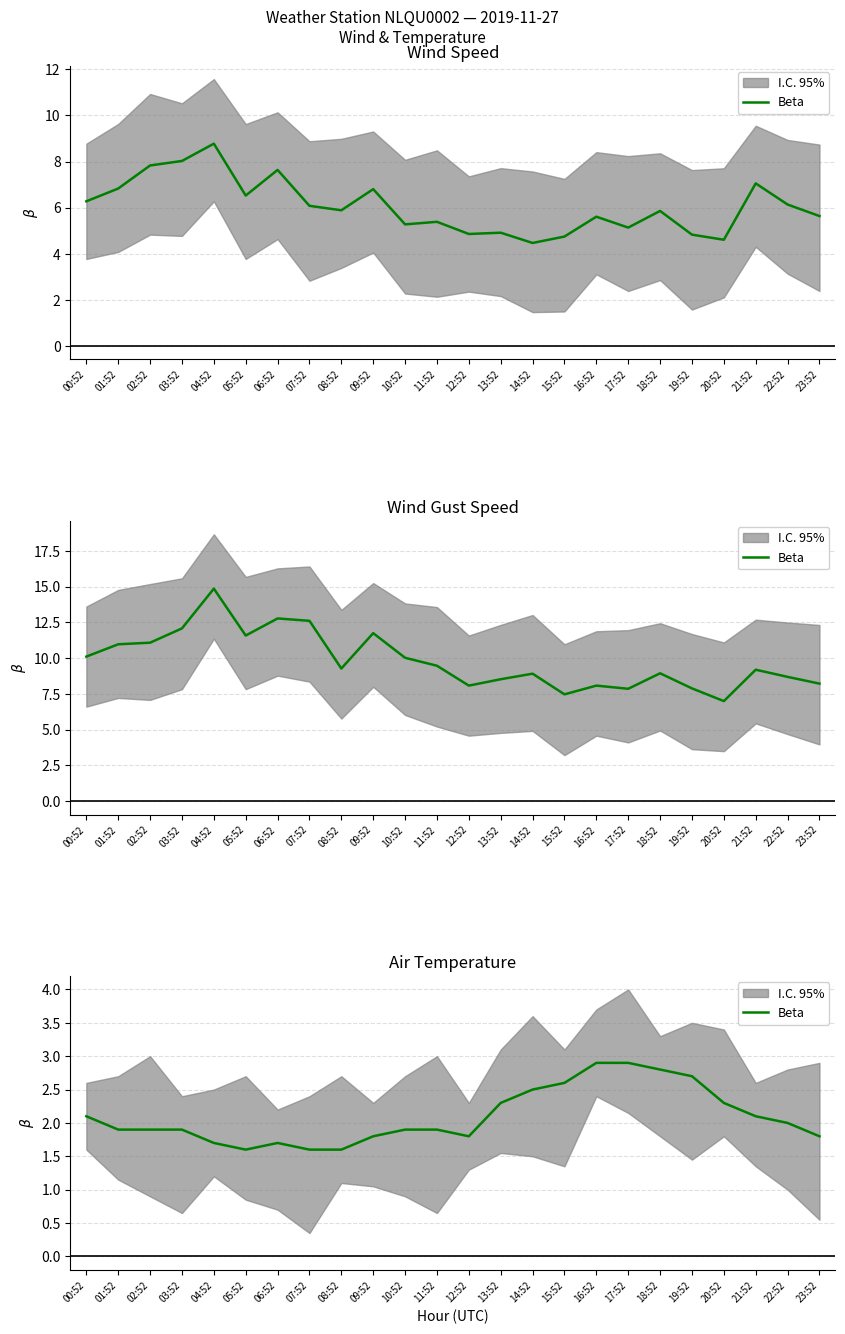

Where is the first local minimum?

05:52